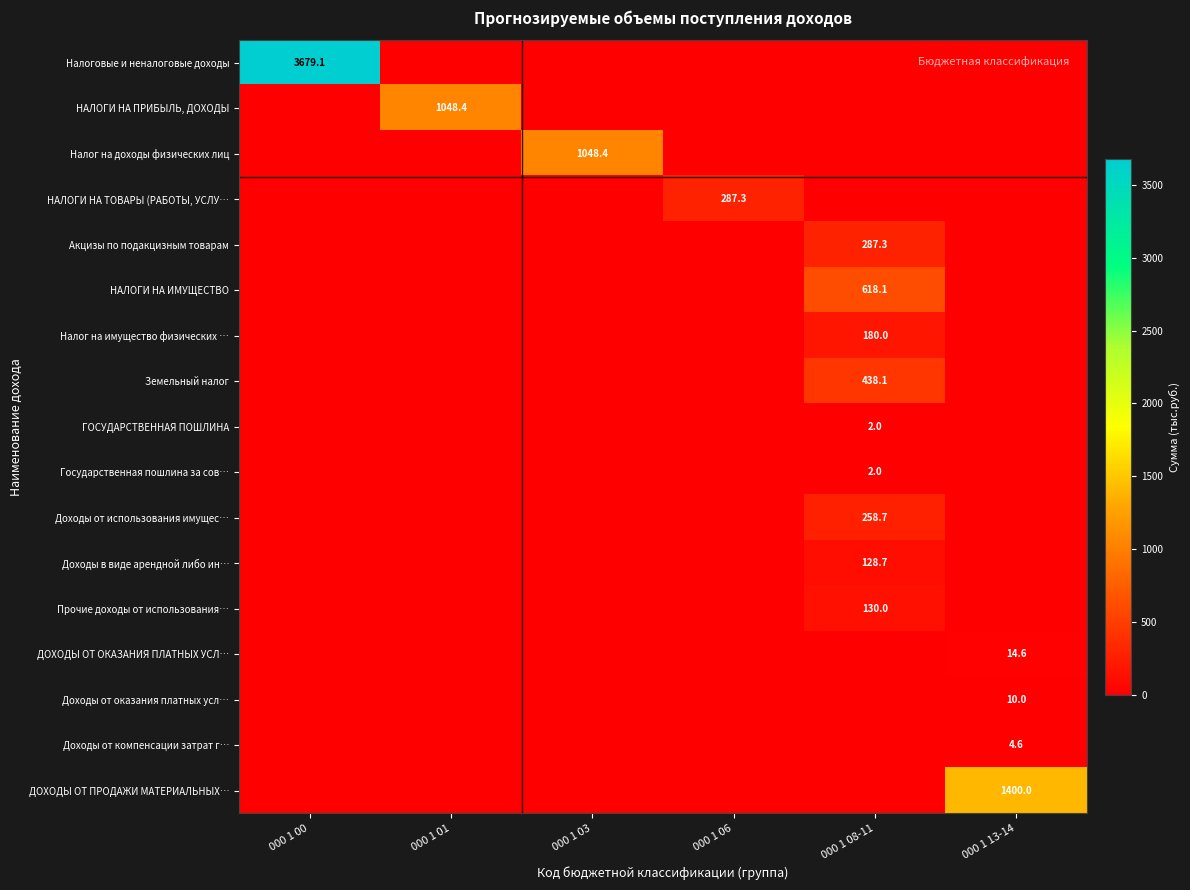

How many data points does each series have?

6